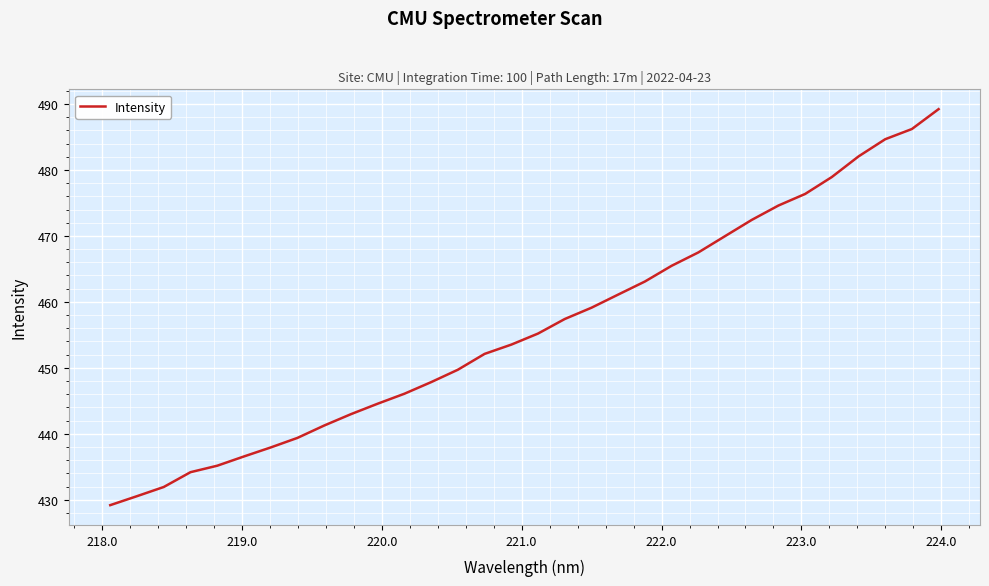

What is the minimum value shown in the chart?

429.2